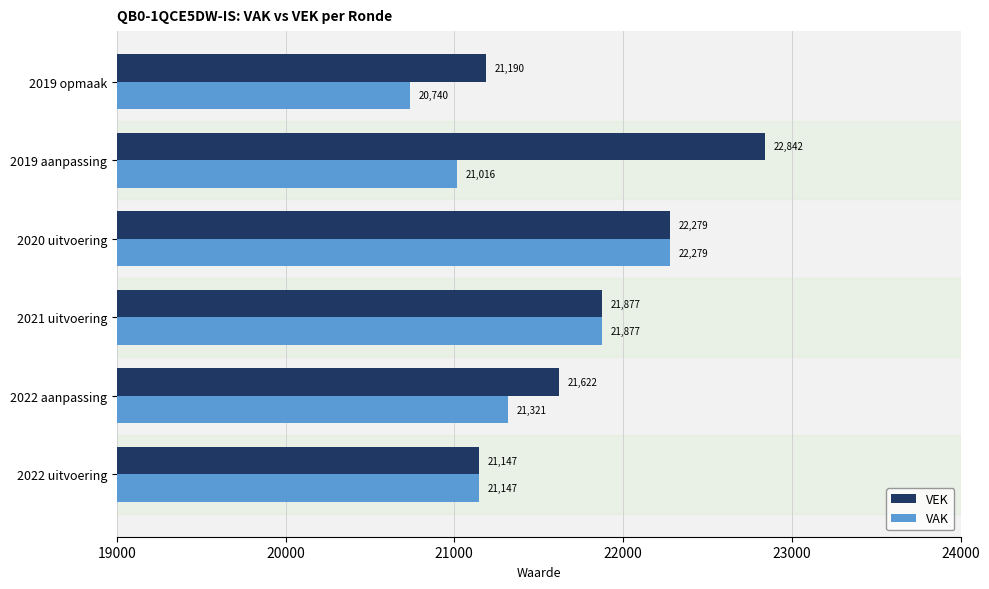

Rank the categories by VEK value from lowest to highest.

2022 uitvoering, 2019 opmaak, 2022 aanpassing, 2021 uitvoering, 2020 uitvoering, 2019 aanpassing